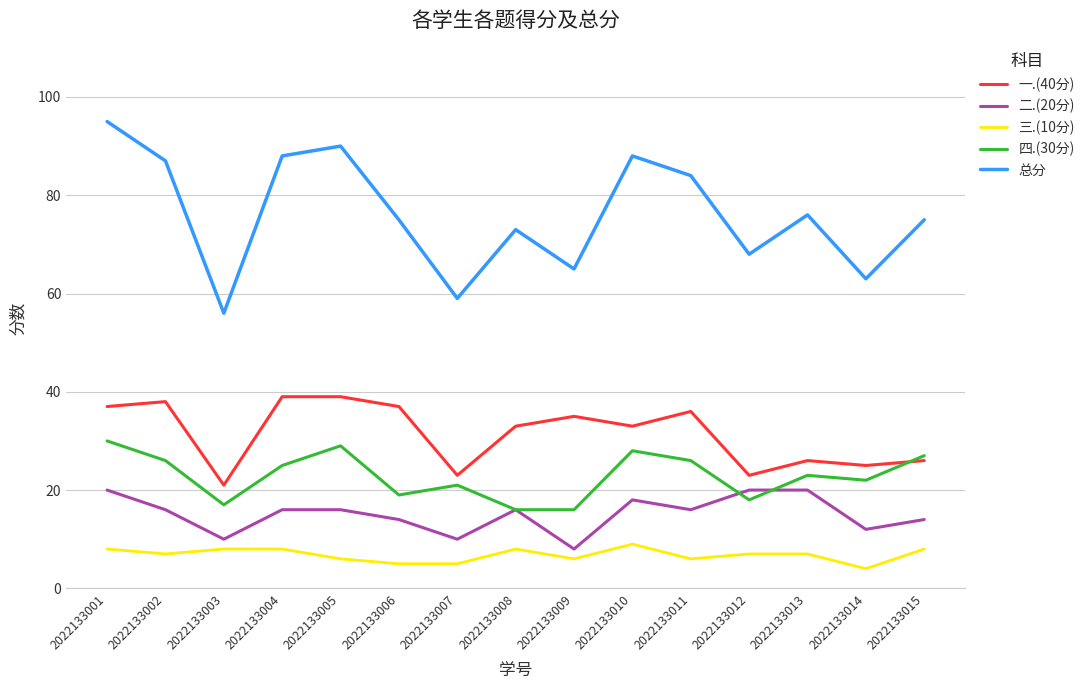

Is this an area chart (filled region under the line)?

No